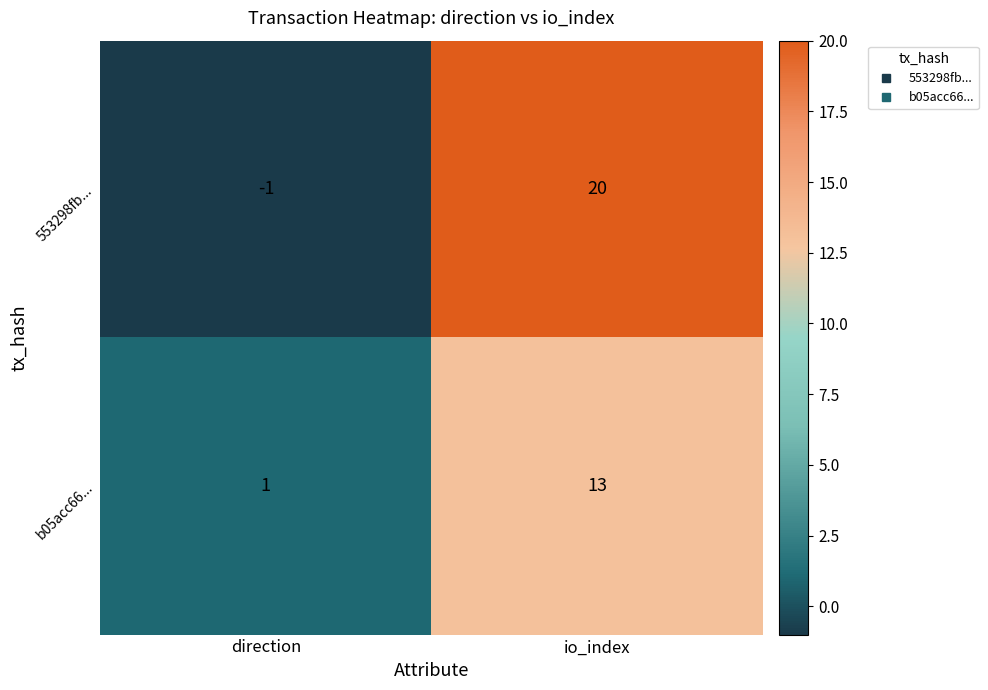

At which category is the sum across all series the highest?

io_index